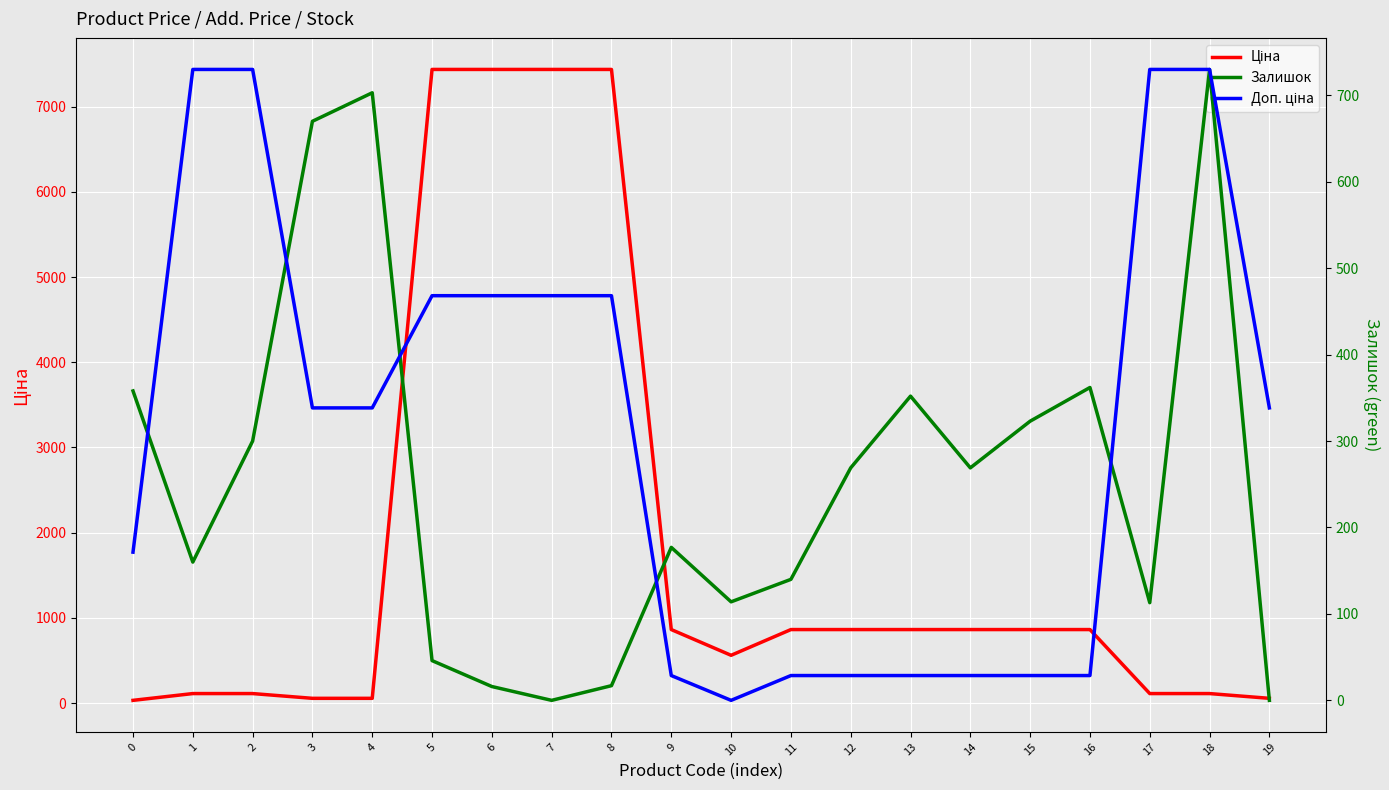

What is the spread (max minus min) of values at 8?

7419.2